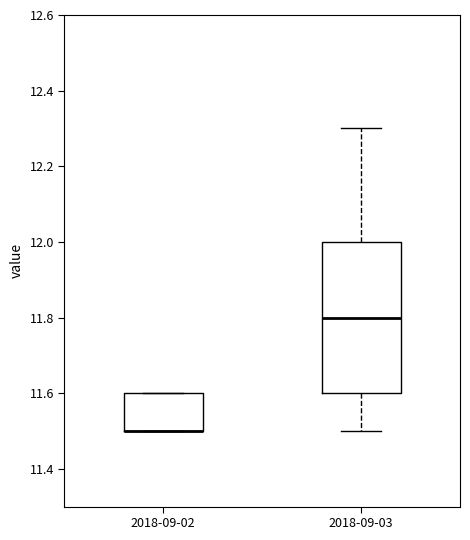

Reading left to right, read every box against the y-axis: the position of its median line, the range the box covers, and the ends of its whiskers. The values are not printed on the chart, so give them approximately, as read against the axis.

2018-09-02: median 11.5 (drawn on the box's lower edge), box 11.5 to 11.6, whiskers 11.5 to 11.6
2018-09-03: median 11.8, box 11.6 to 12.0, whiskers 11.5 to 12.3